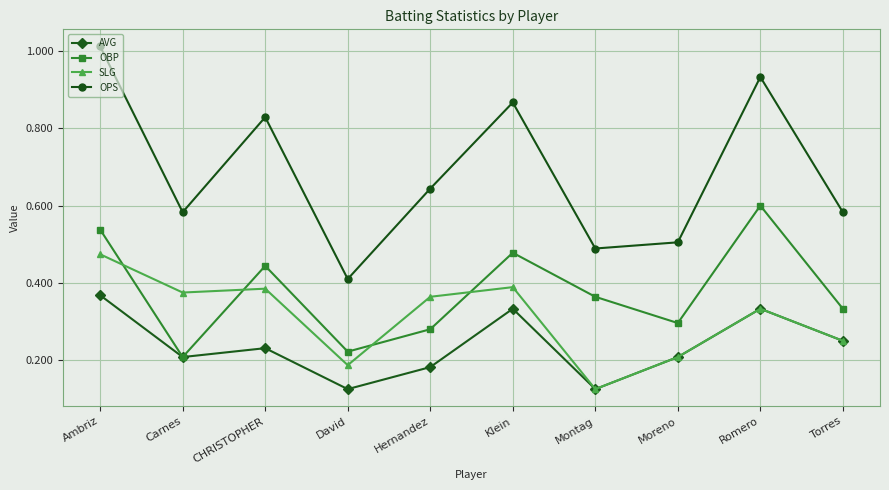

True or false: OBP and OPS intersect in this chart.

False